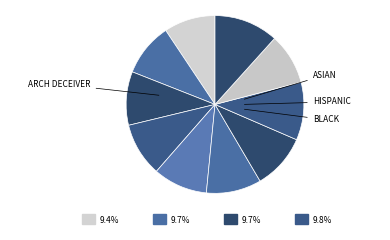

Does any single category account for the majority?

No